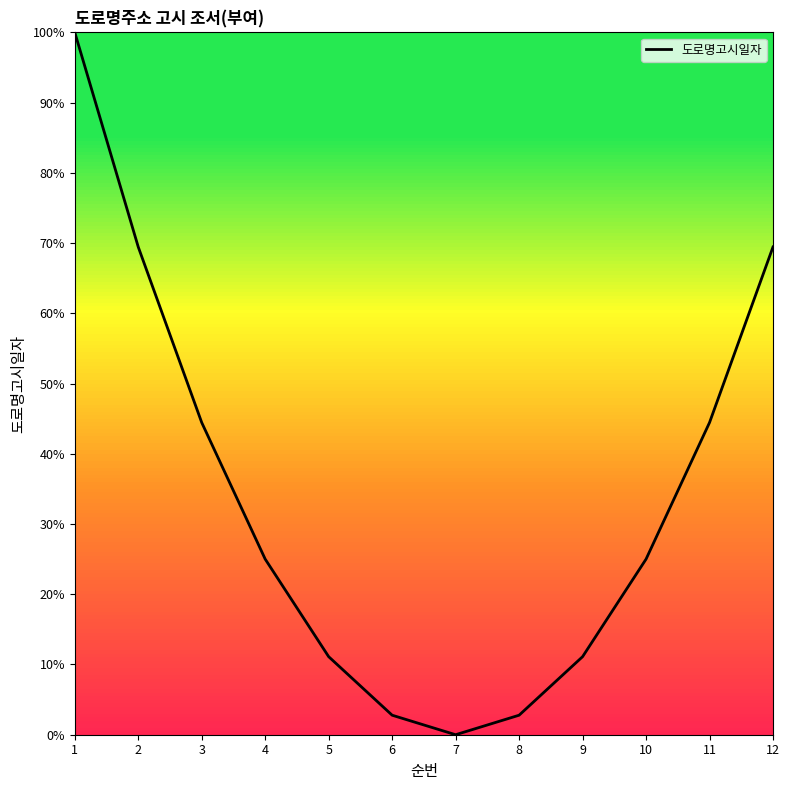

What value does the data have at 2?

69.4